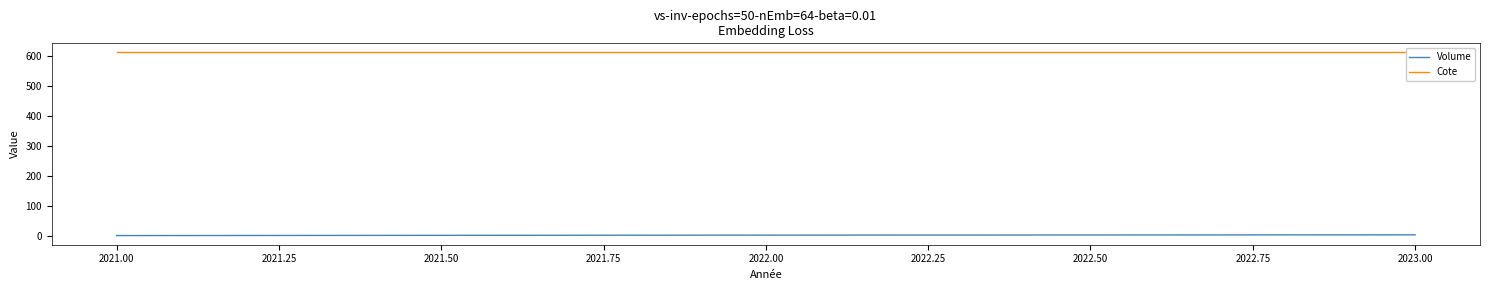

The Volume series shows 4.0 at 2023.00. True or false?

True